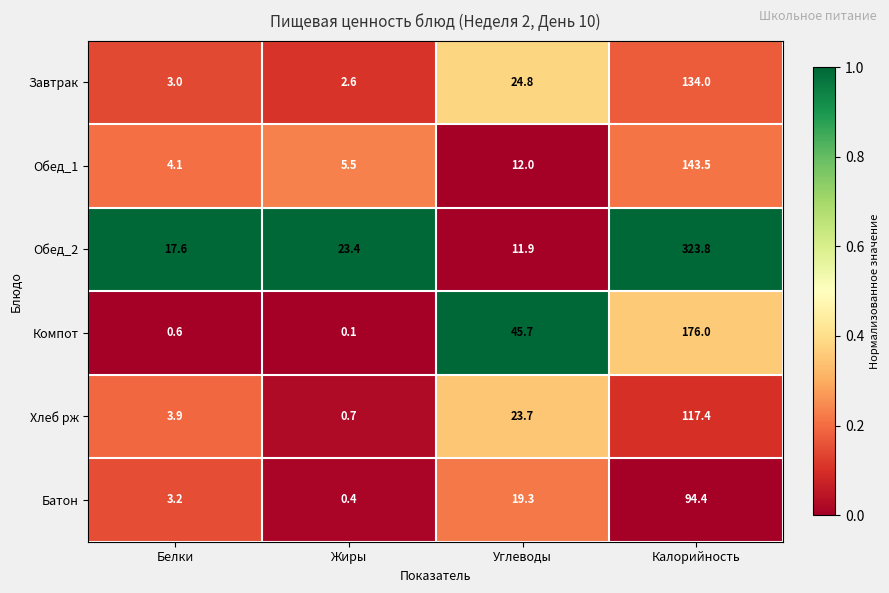

Which series has the largest total across all categories?

Обед_2